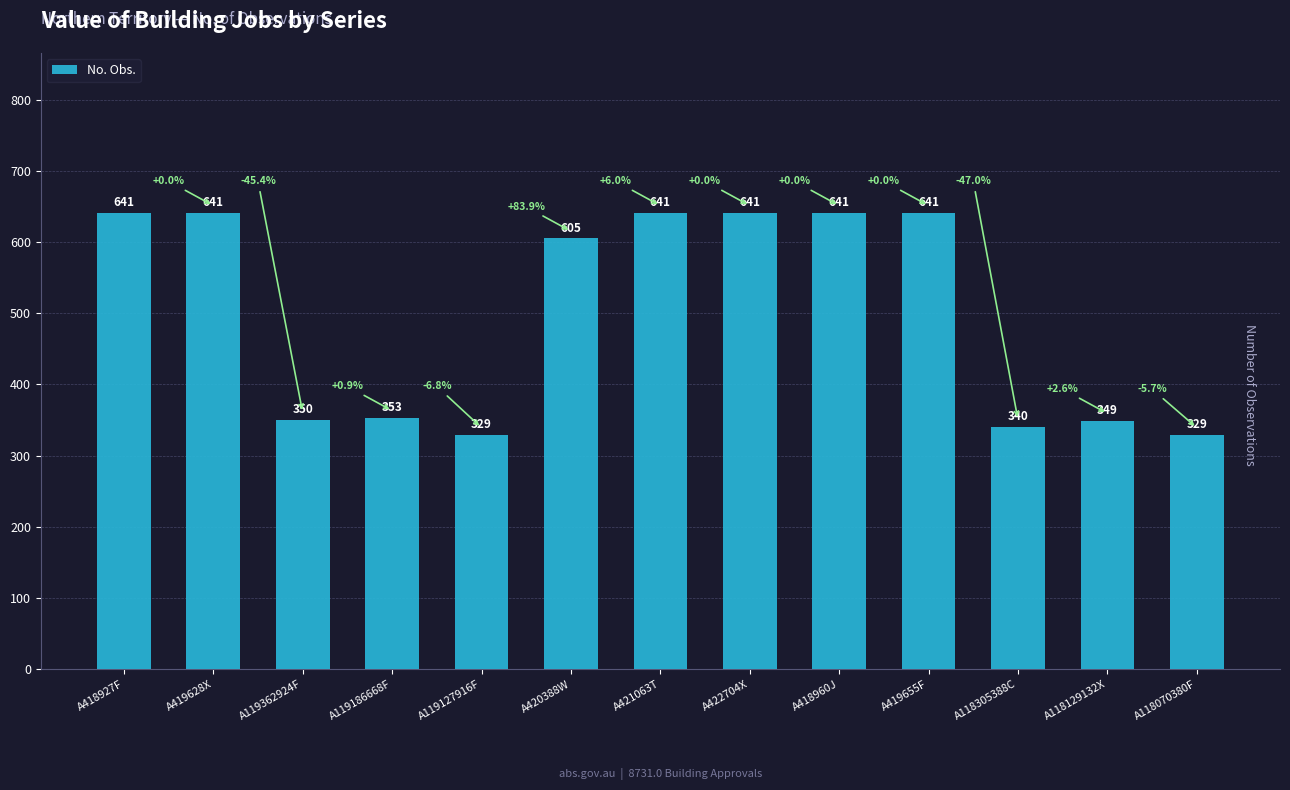

What is the change in value from A419628X to A118070380F?

-312